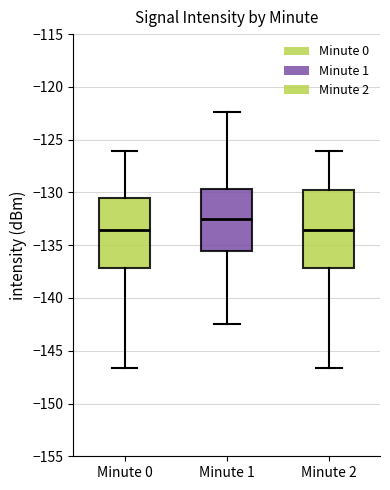

Reading left to right, transcribe this box plot: for each box, give where its median line is, the range the box spans, and where its two whiskers end, as read against the y-axis. The values are not printed on the chart, so give them approximately, as read against the axis.

Minute 0: median -133.5, box -137.0 to -130.5, whiskers -146.5 to -126.0
Minute 1: median -132.5, box -135.5 to -129.5, whiskers -142.5 to -122.5
Minute 2: median -133.5, box -137.0 to -130.0, whiskers -146.5 to -126.0